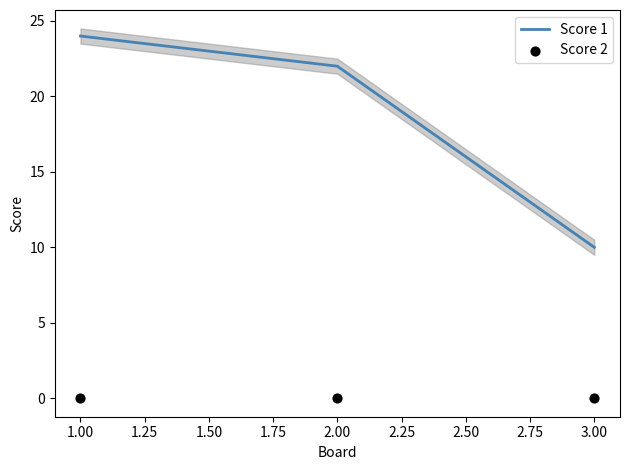

At how many categories does at least one series exceed 0?

3